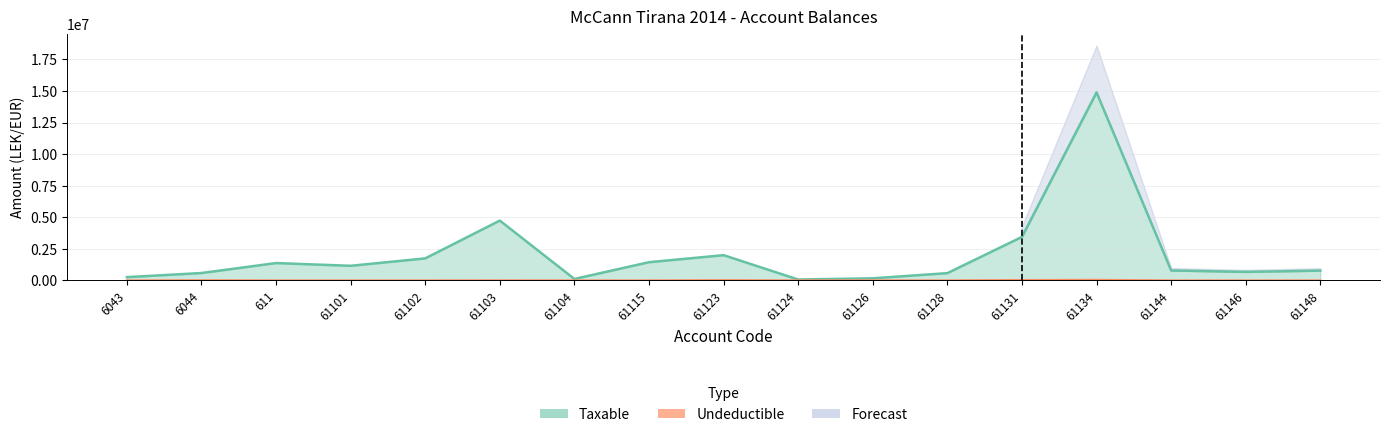

At which category does the chart reach its peak across all series?

61134